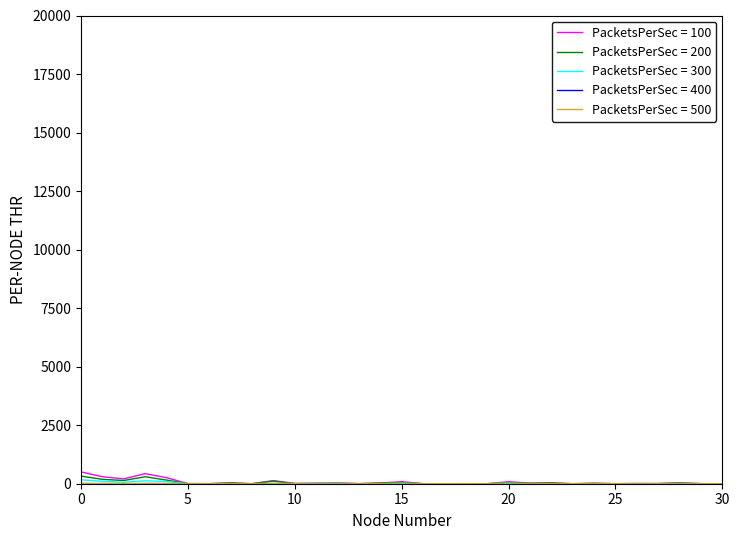

Which series has the widest spread of values?

PacketsPerSec = 100